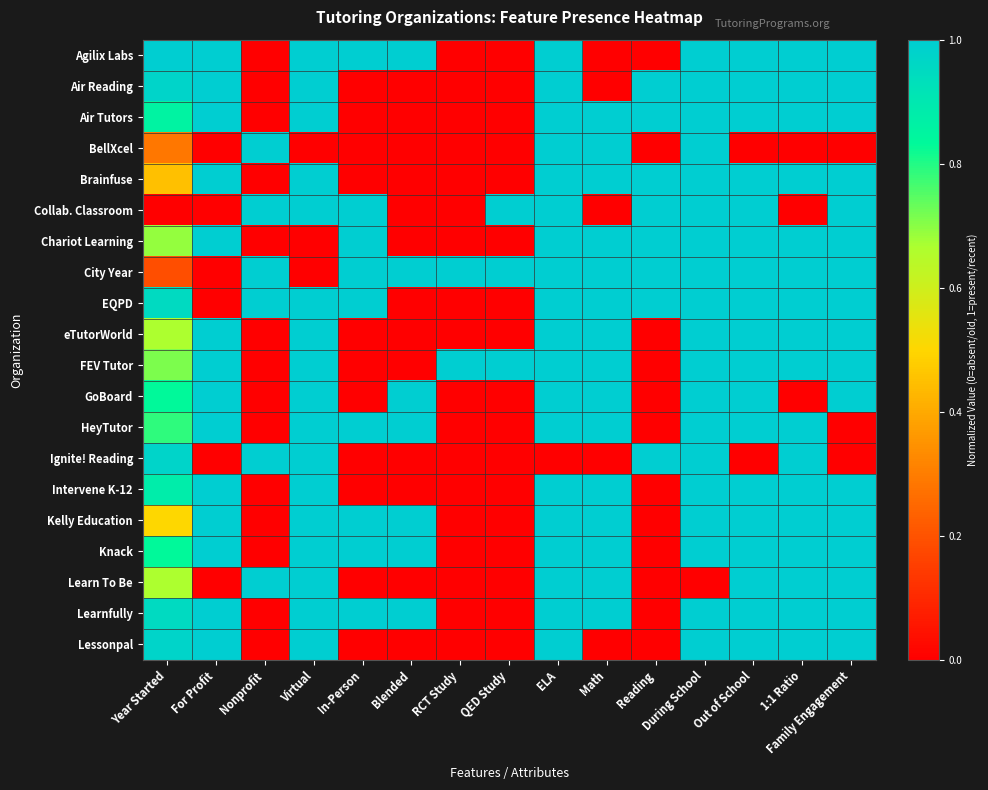

Which series has the largest total across all categories?

City Year